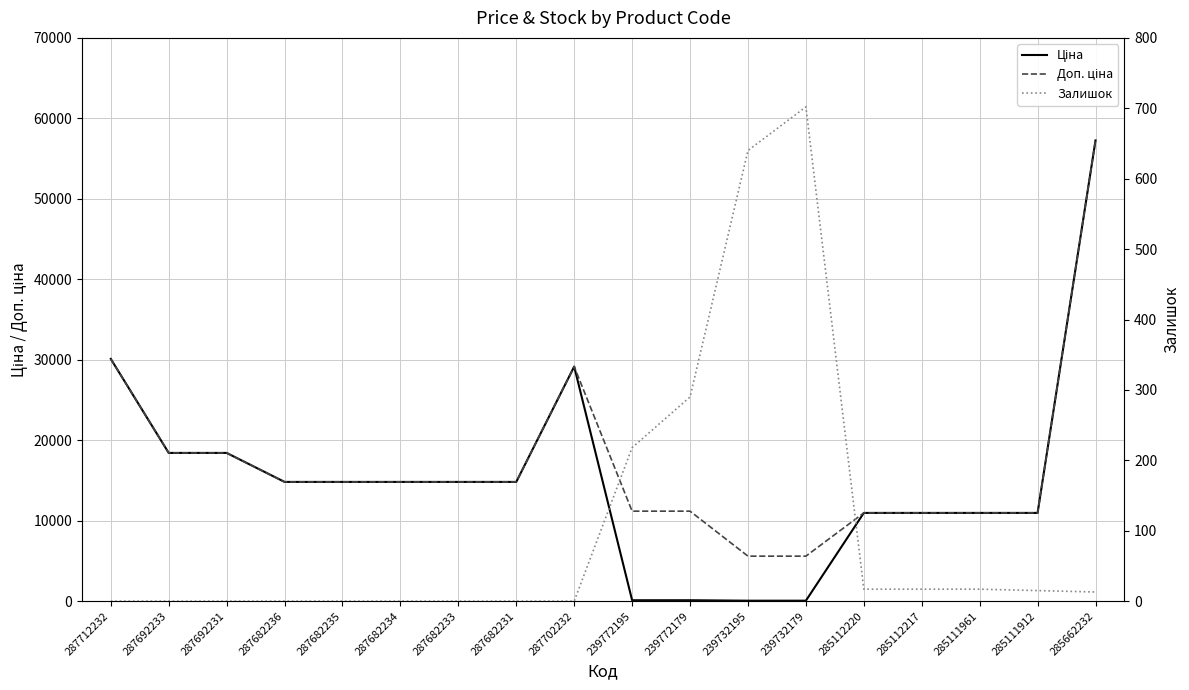

At 285111912, list the series in order from smallest to largest.

Залишок, Ціна, Доп. ціна